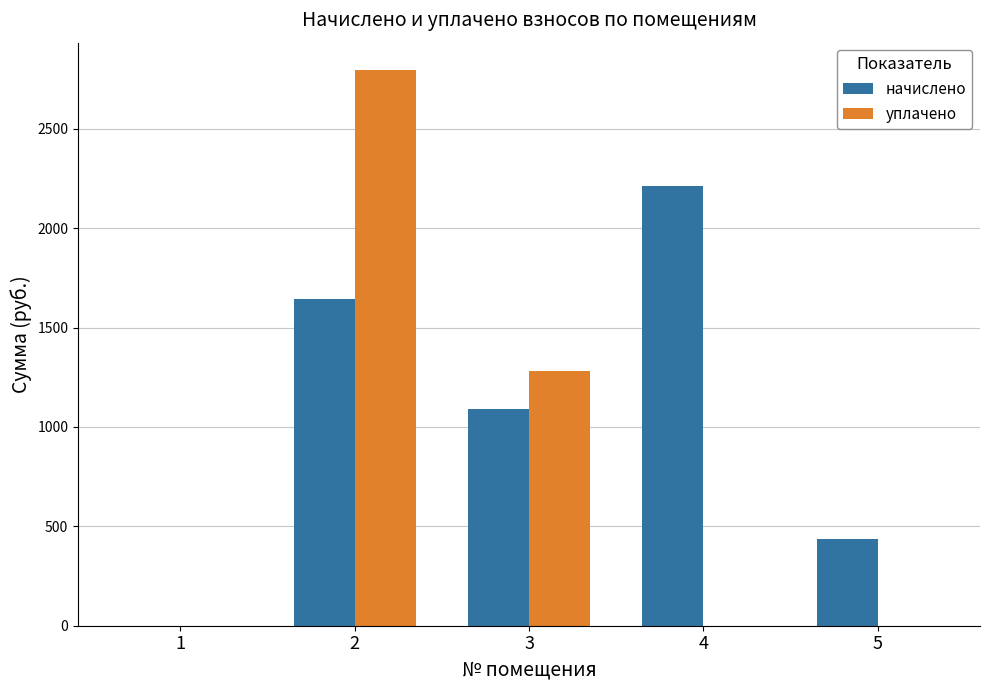

Which series has the largest range (max minus min)?

уплачено